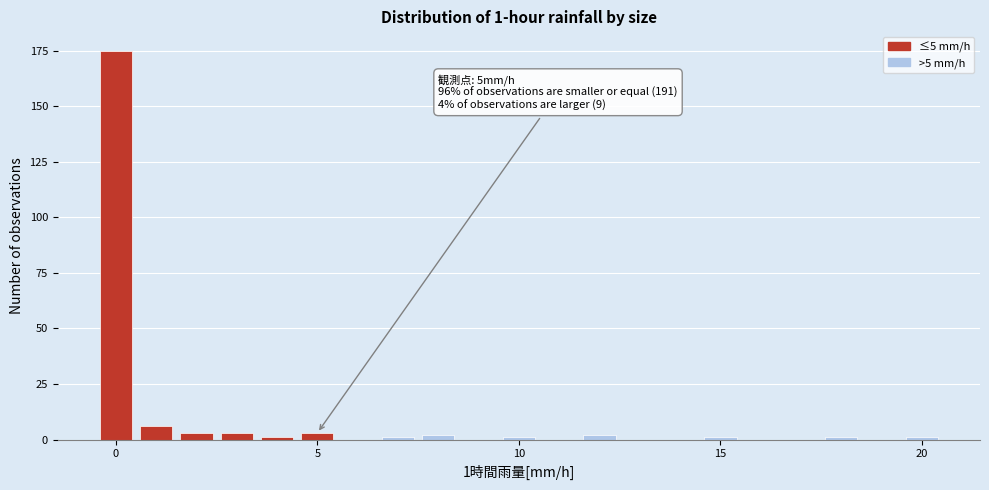

Read against the x-axis, roughly where is the centre of the tallest bar?

0.0